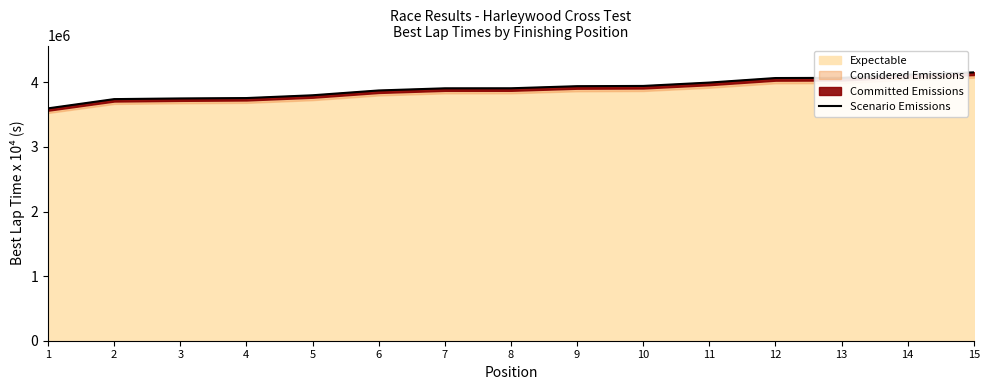

Which label corresponds to the smallest value in the chart?

1